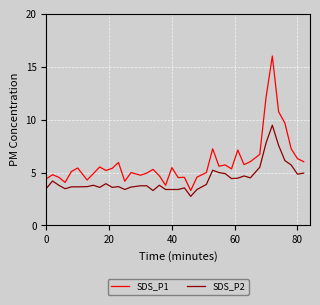

Rank the series by their average value, from highest to lowest.

SDS_P1, SDS_P2